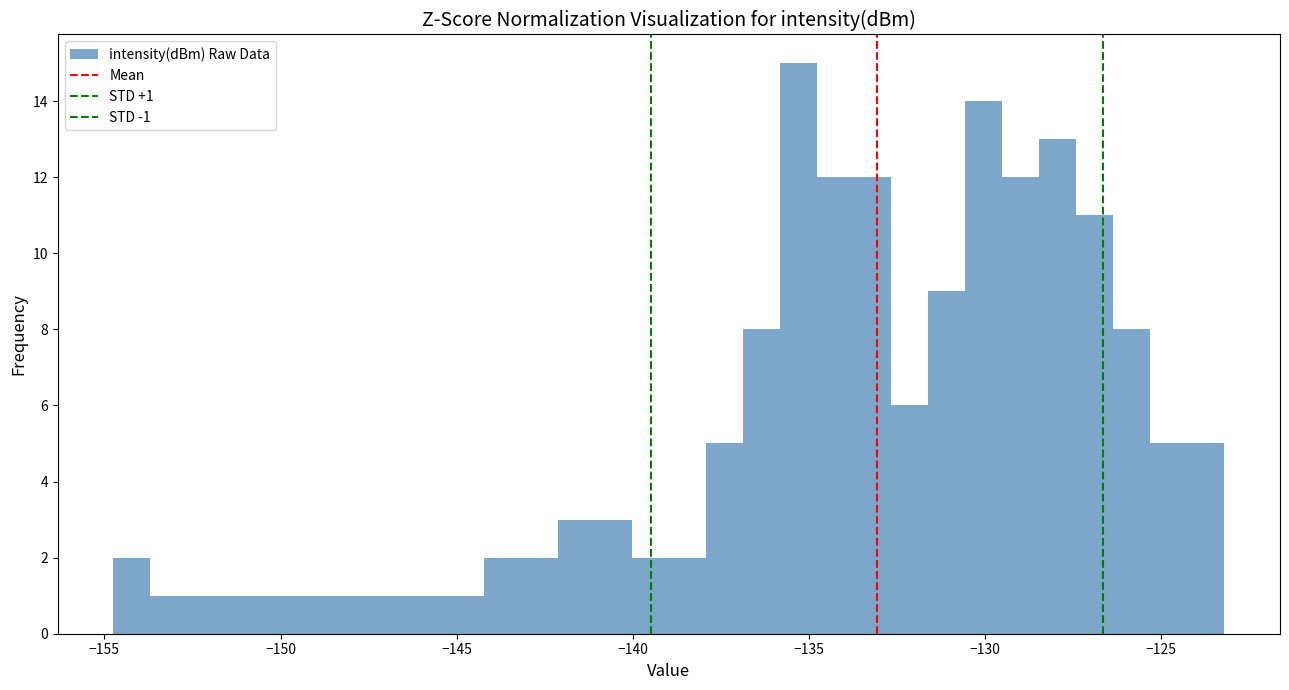

Around what value on the x-axis is the tallest bar? Give the approximate position of its centre, as read against the axis.

-135.5